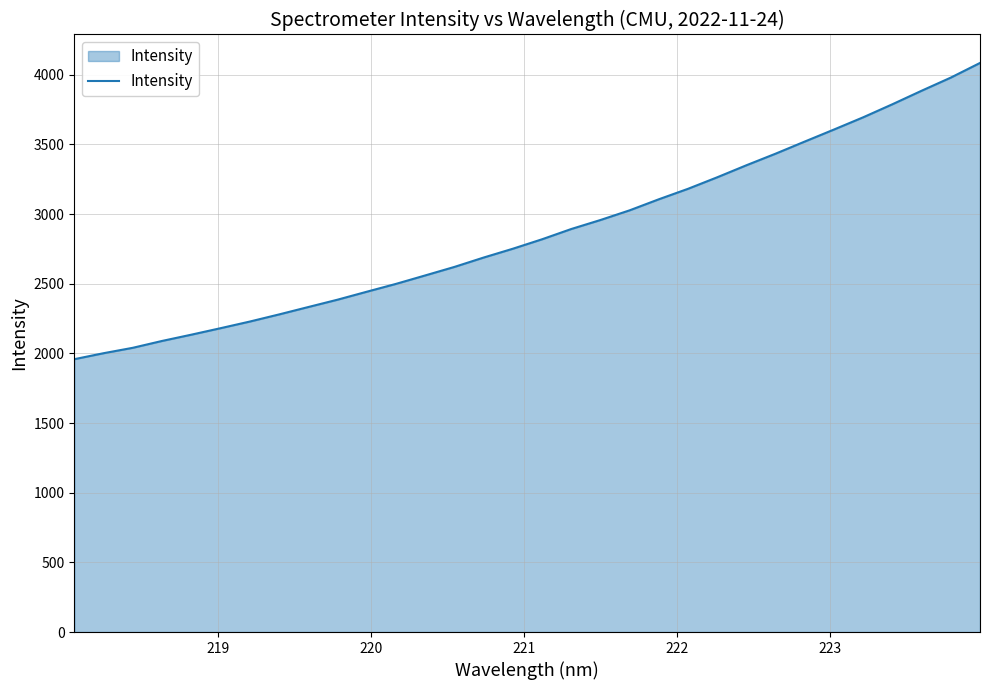

How many series are shown in this chart?

1